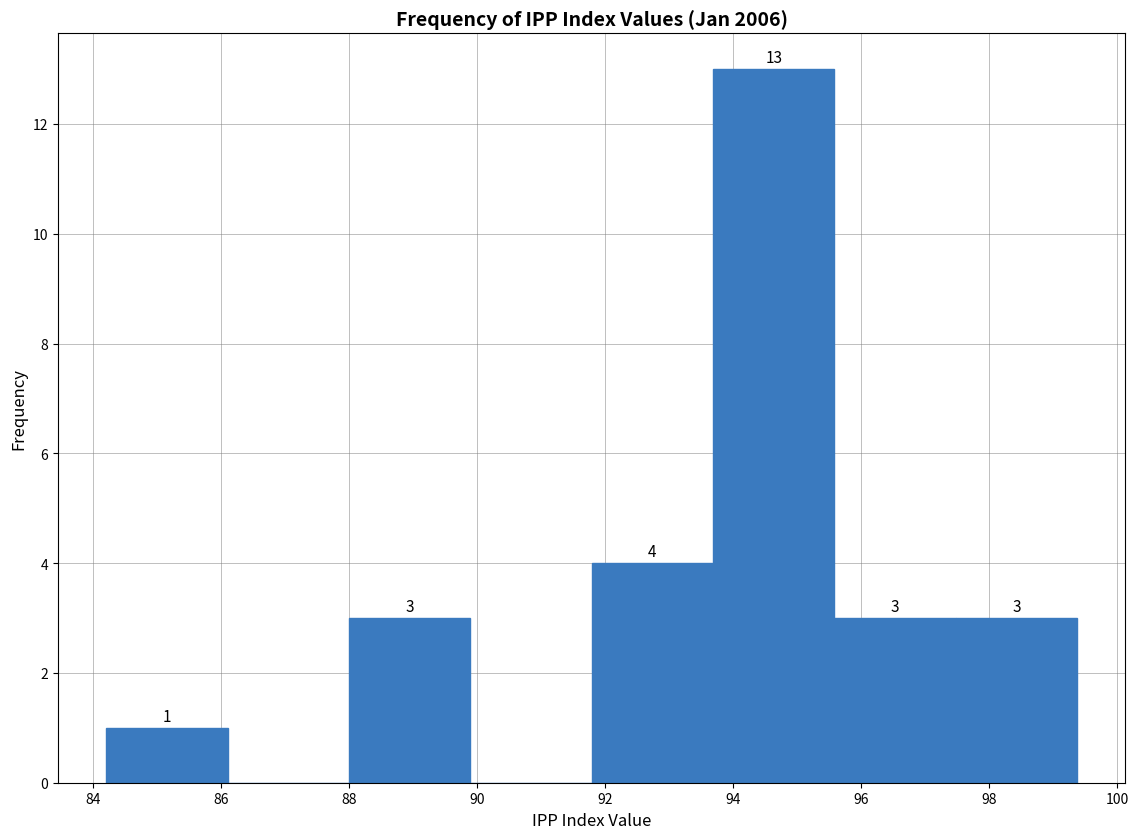

Which range on the x-axis has the tallest bar?

93.6 to 95.6